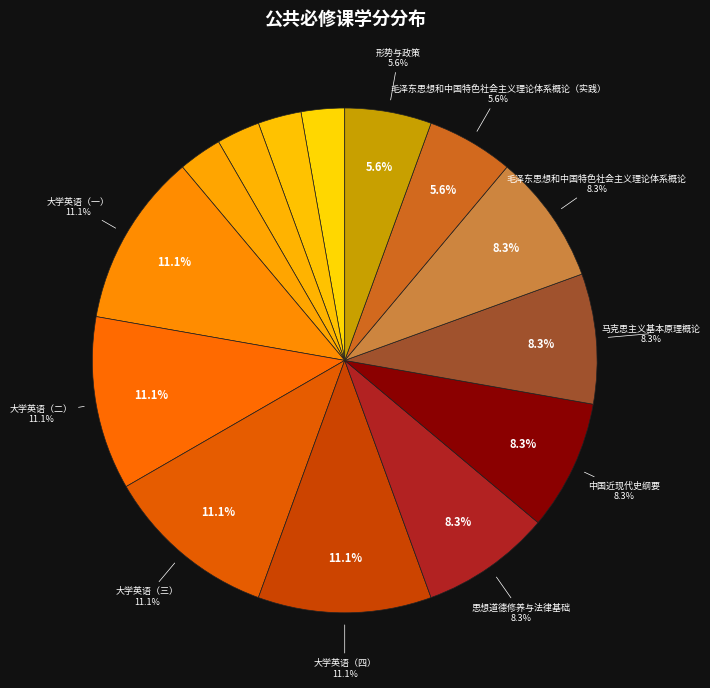

Approximately how many times larger is the value at 思想道德修养与法律基础 compared to 马克思主义基本原理概论?

1.0